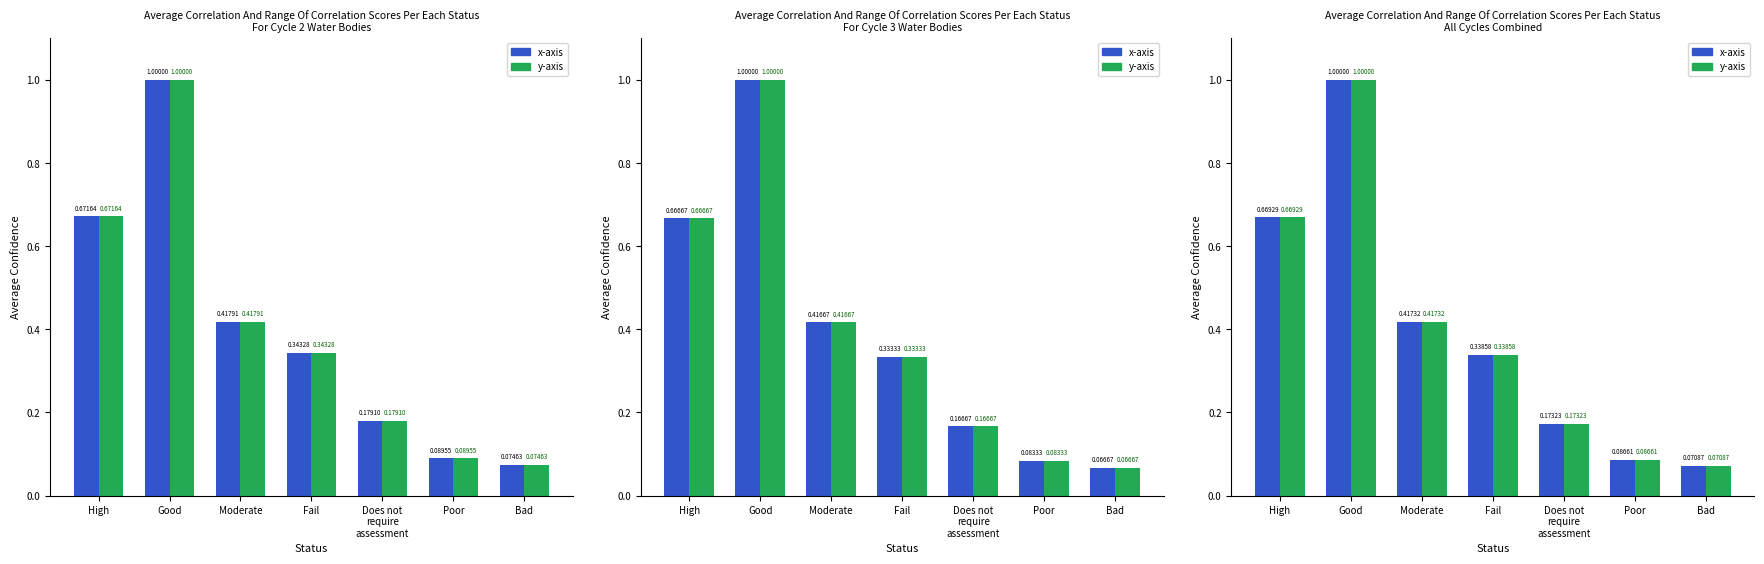

What is the difference between the maximum and minimum values in the x-axis series?

0.9